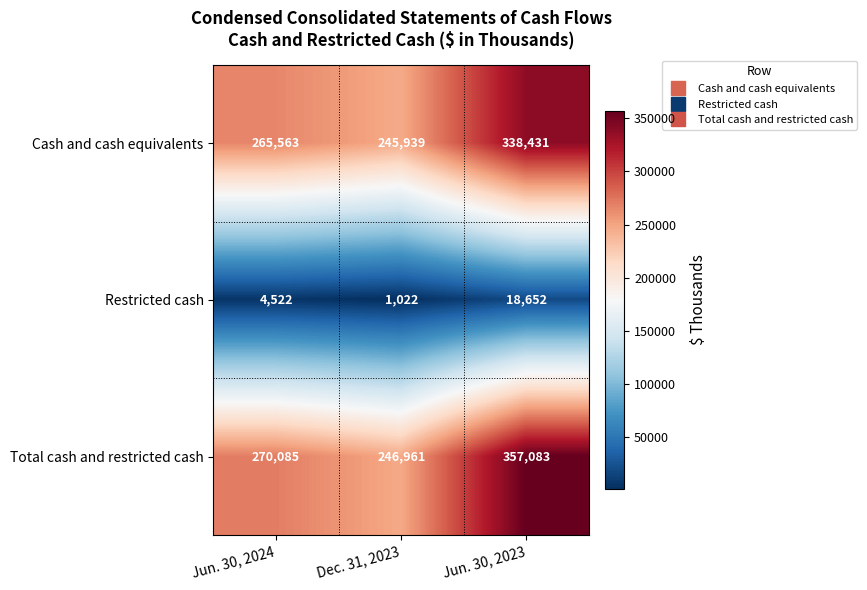

What is the difference between the maximum and second lowest values in the Cash and cash equivalents series?

72868